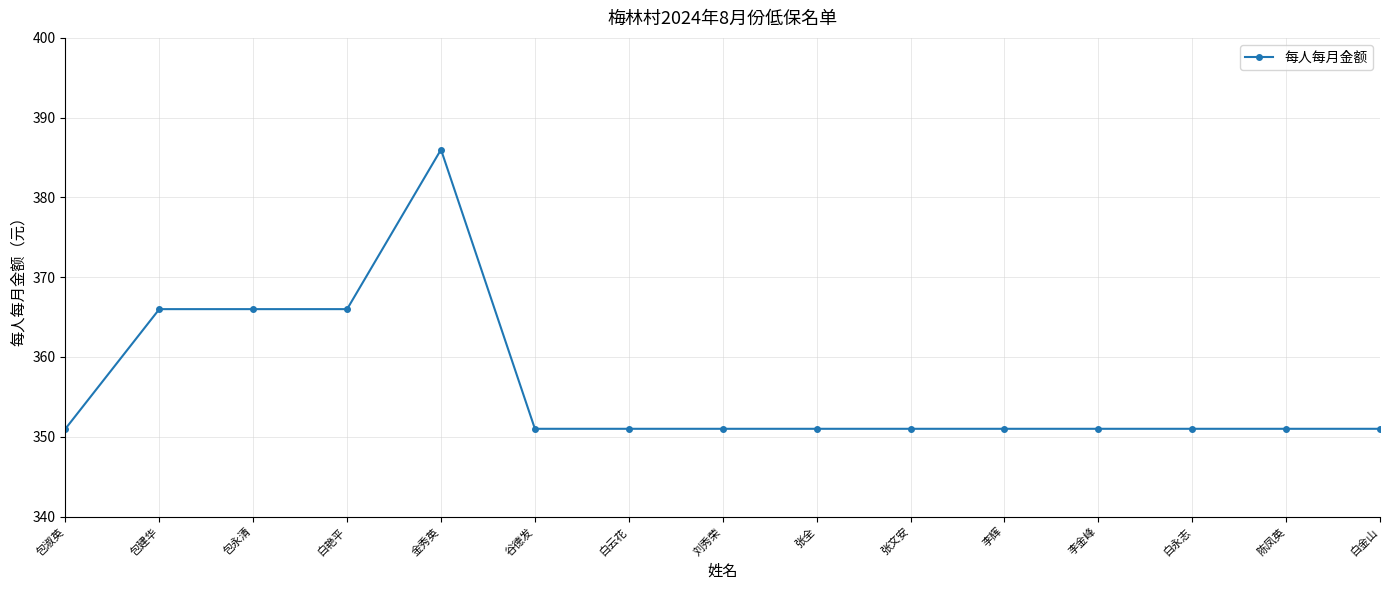

The value at 李金峰 is 351. True or false?

True